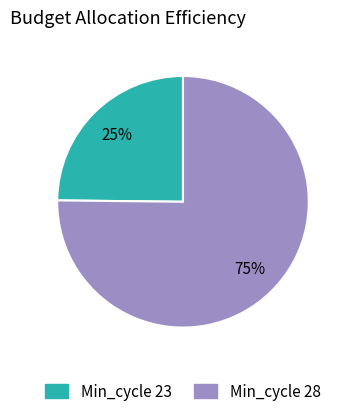

Do Min_cycle 23 and Min_cycle 28 together represent more than half of the pie?

Yes